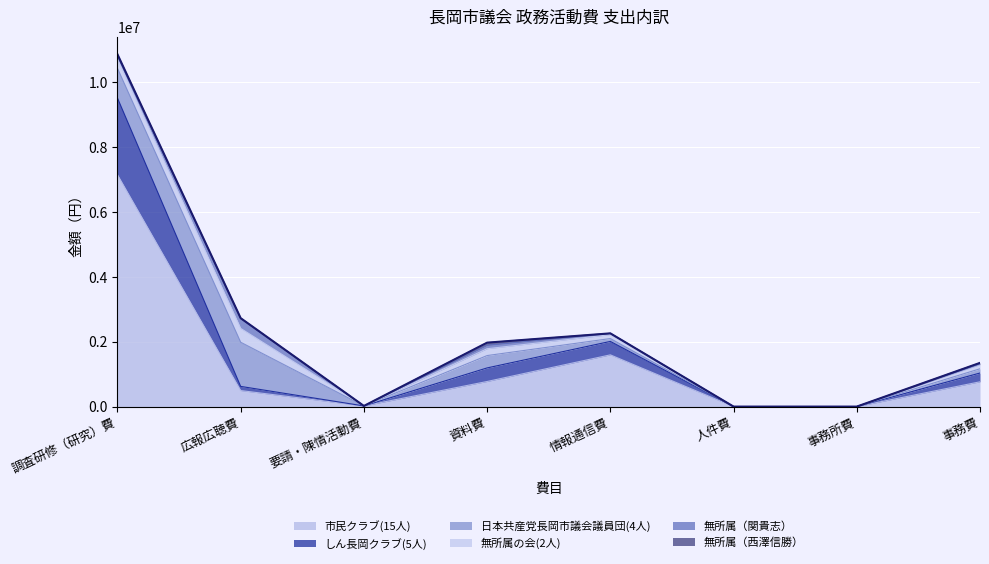

What is the difference between the maximum and minimum values in the 無所属（関貴志） series?

307566